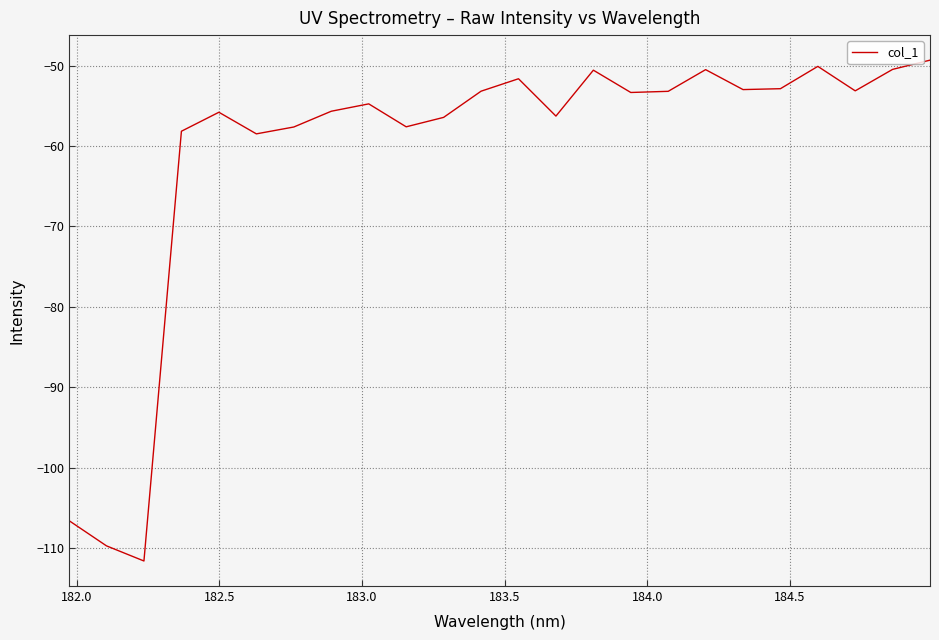

What is the greatest value displayed?

-49.3